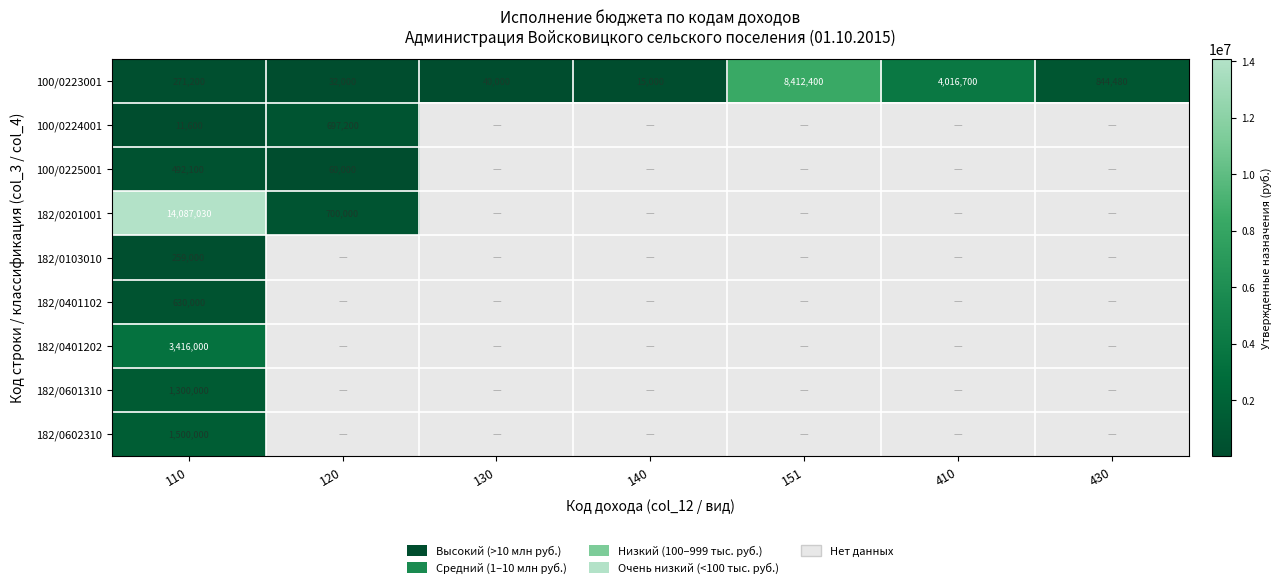

How many data points does each series have?

7